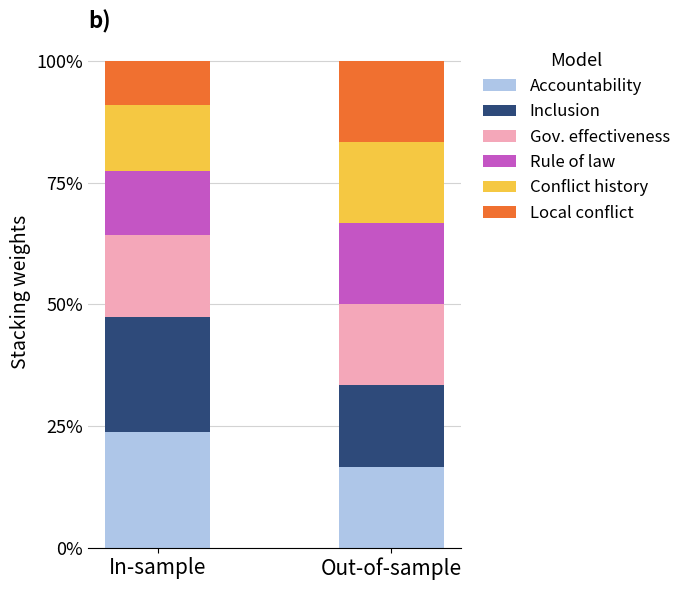

The value of Inclusion at Out-of-sample is 0.2. True or false?

True